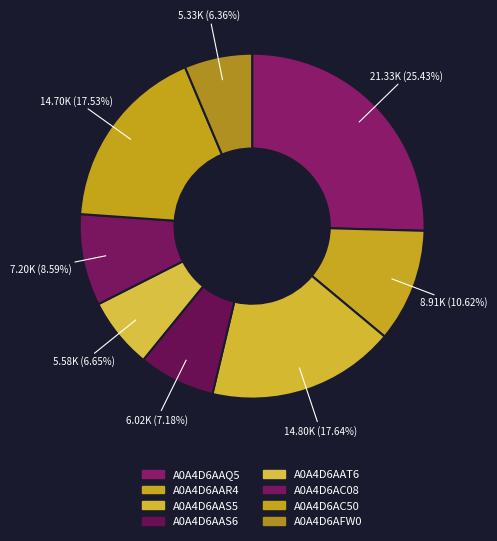

How many slices are in this pie chart?

8